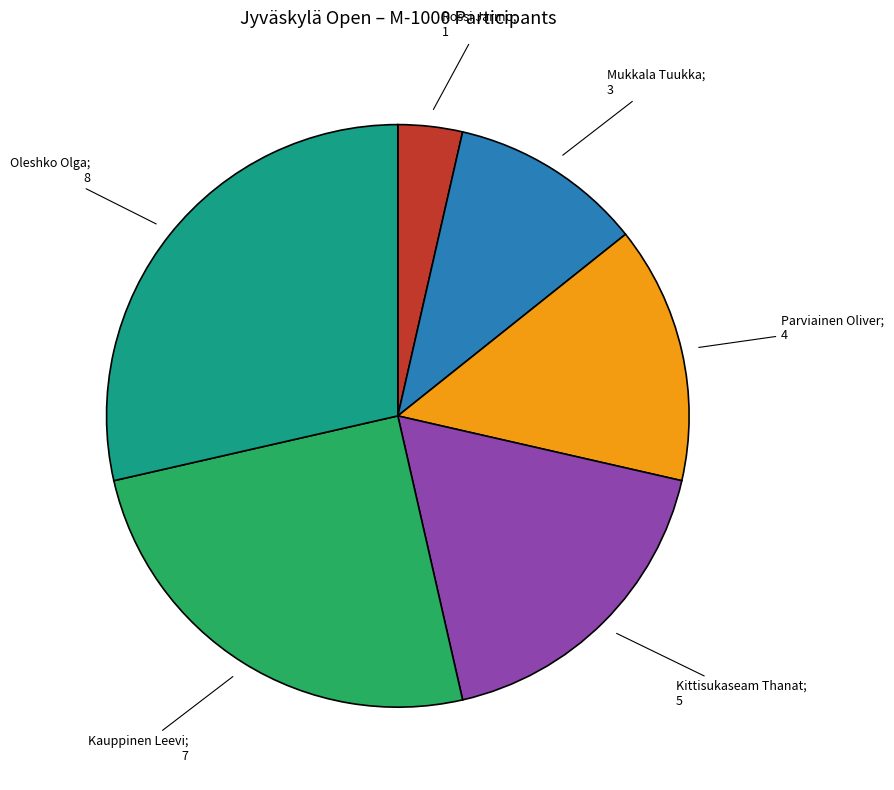

Is there any slice that represents more than half of the pie?

No